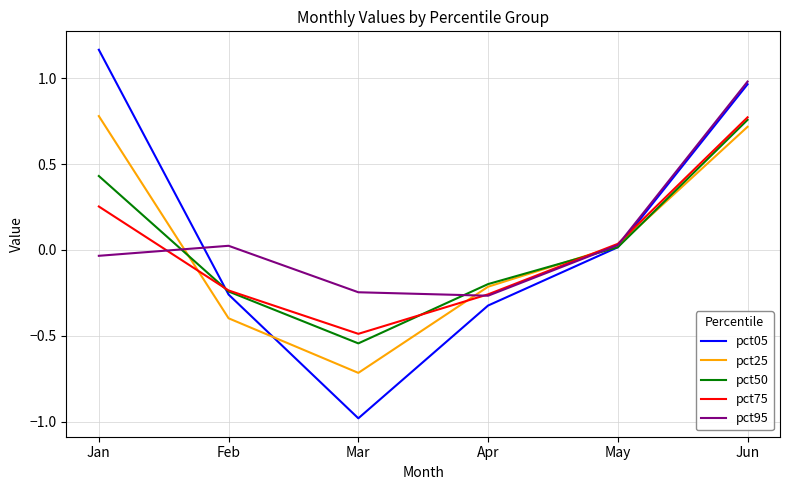

At which category is the sum across all series the highest?

Jun